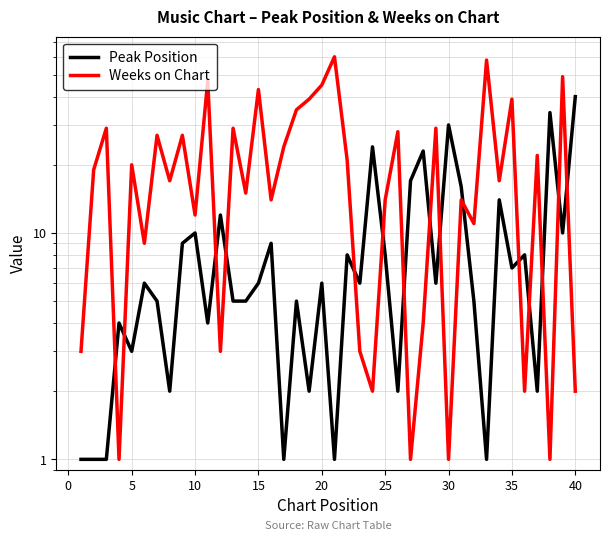

What is the sum of all Weeks on Chart values?

836